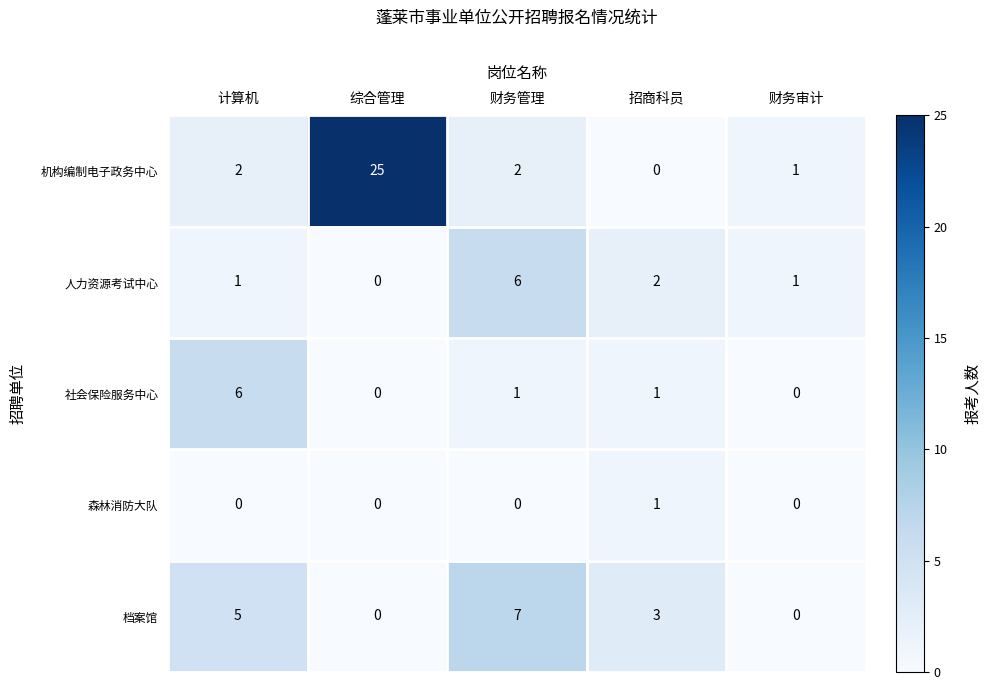

Is the value of 机构编制电子政务中心 at 计算机 greater than the value of 社会保险服务中心 at 招商科员?

Yes